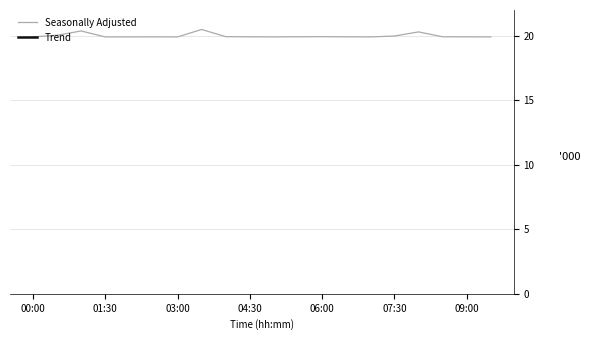

What is the average value of the Seasonally Adjusted series?

20.0